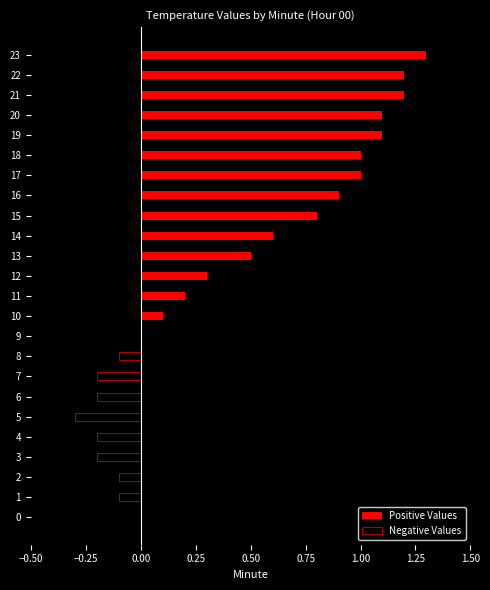

What position from the left is 22?

23